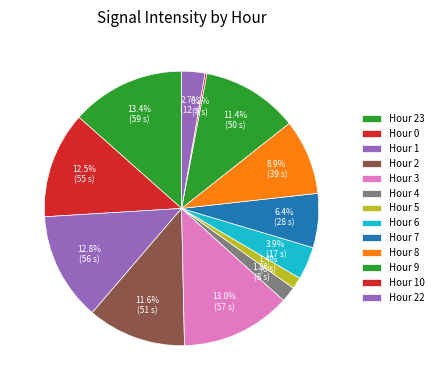

Does any single category account for the majority?

No